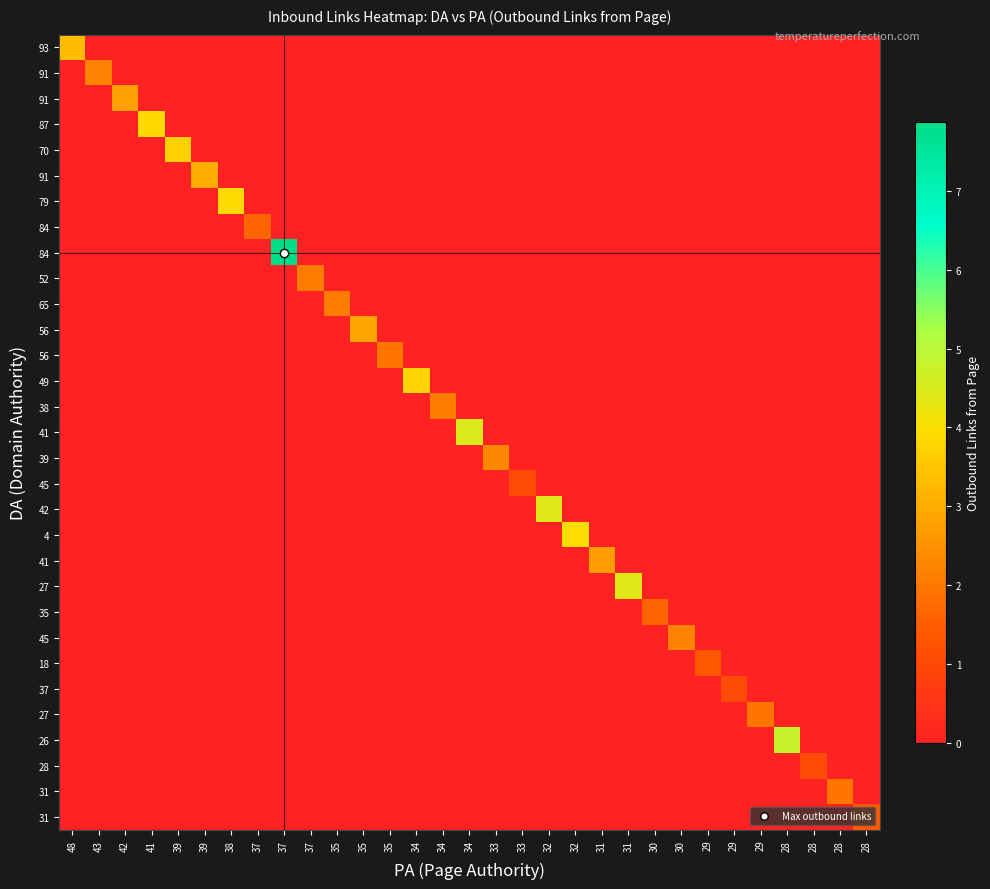

What is the spread (max minus min) of values at 28?

4.8